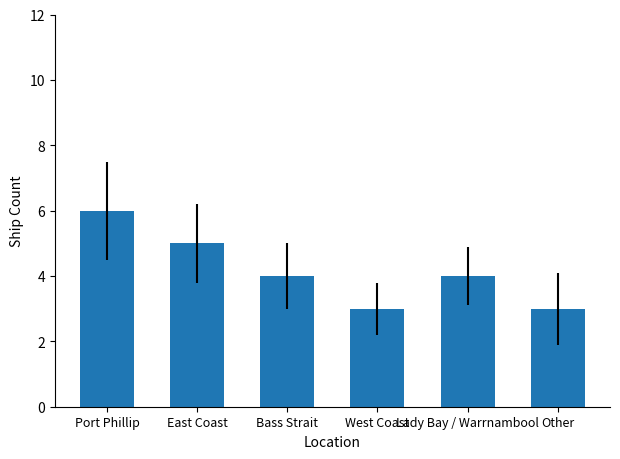

What is the minimum value shown in the chart?

3